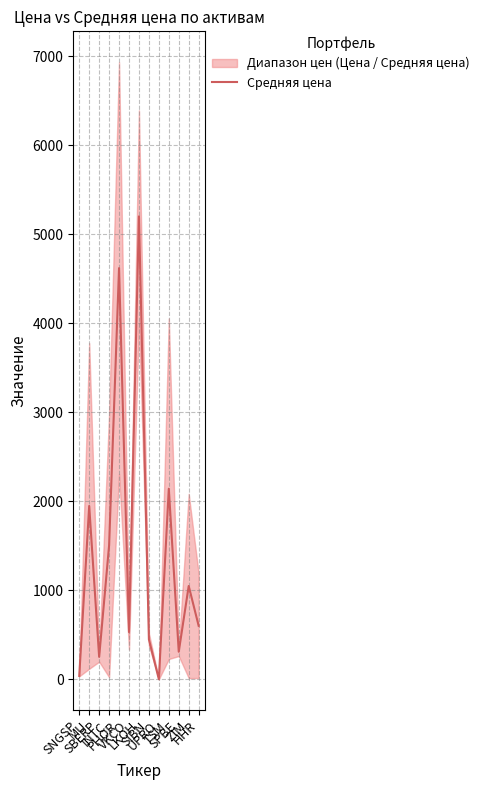

What is the change in value from SIBN to UPRO?

-447.2